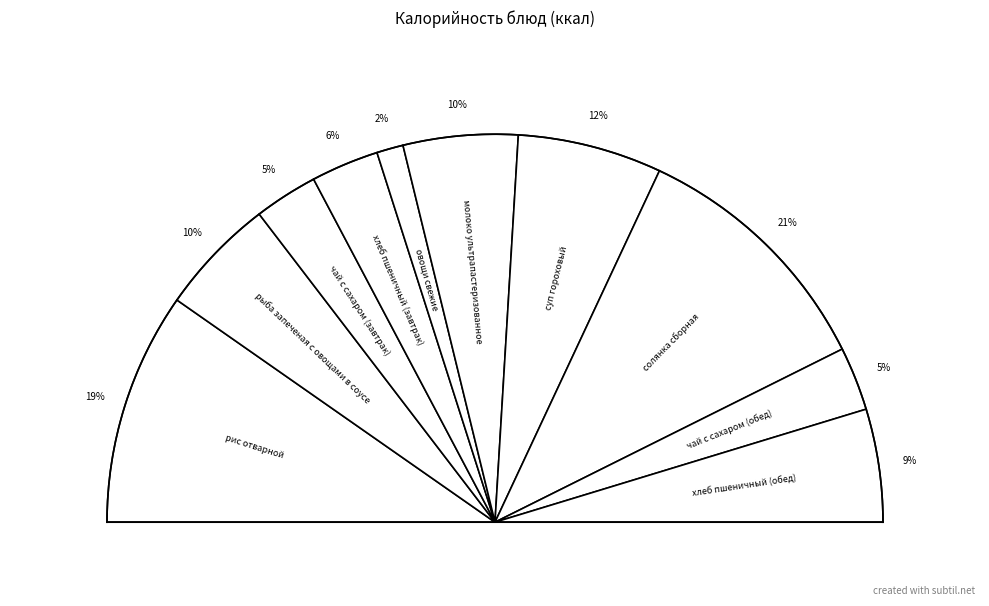

The чай с сахаром (завтрак) slice represents 5% of the pie. True or false?

True